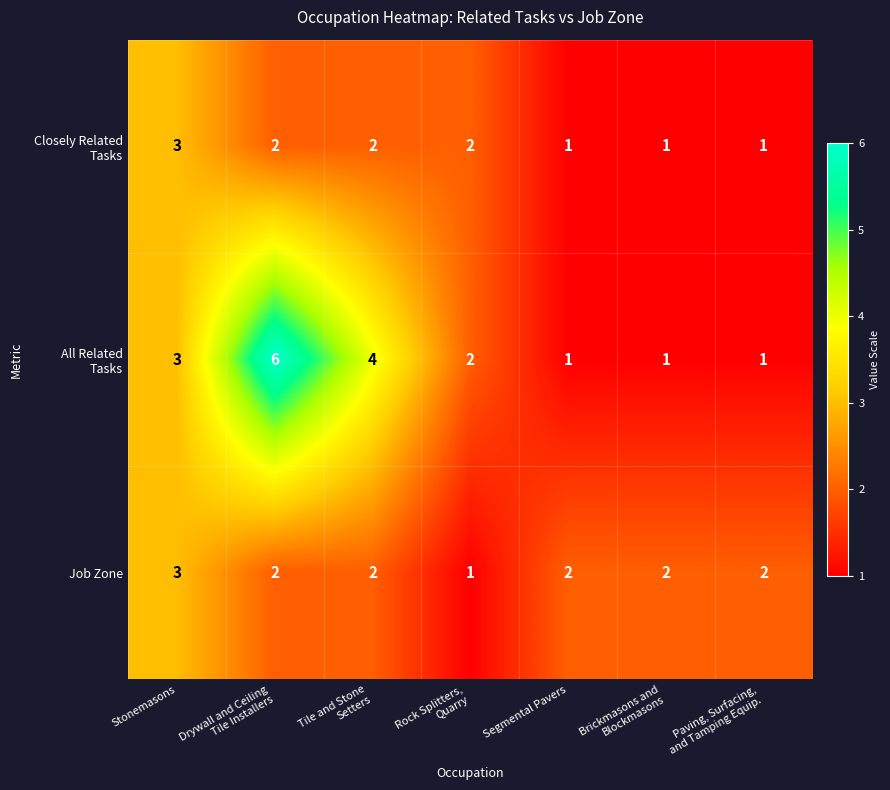

What is the total value across all series at Stonemasons?

9